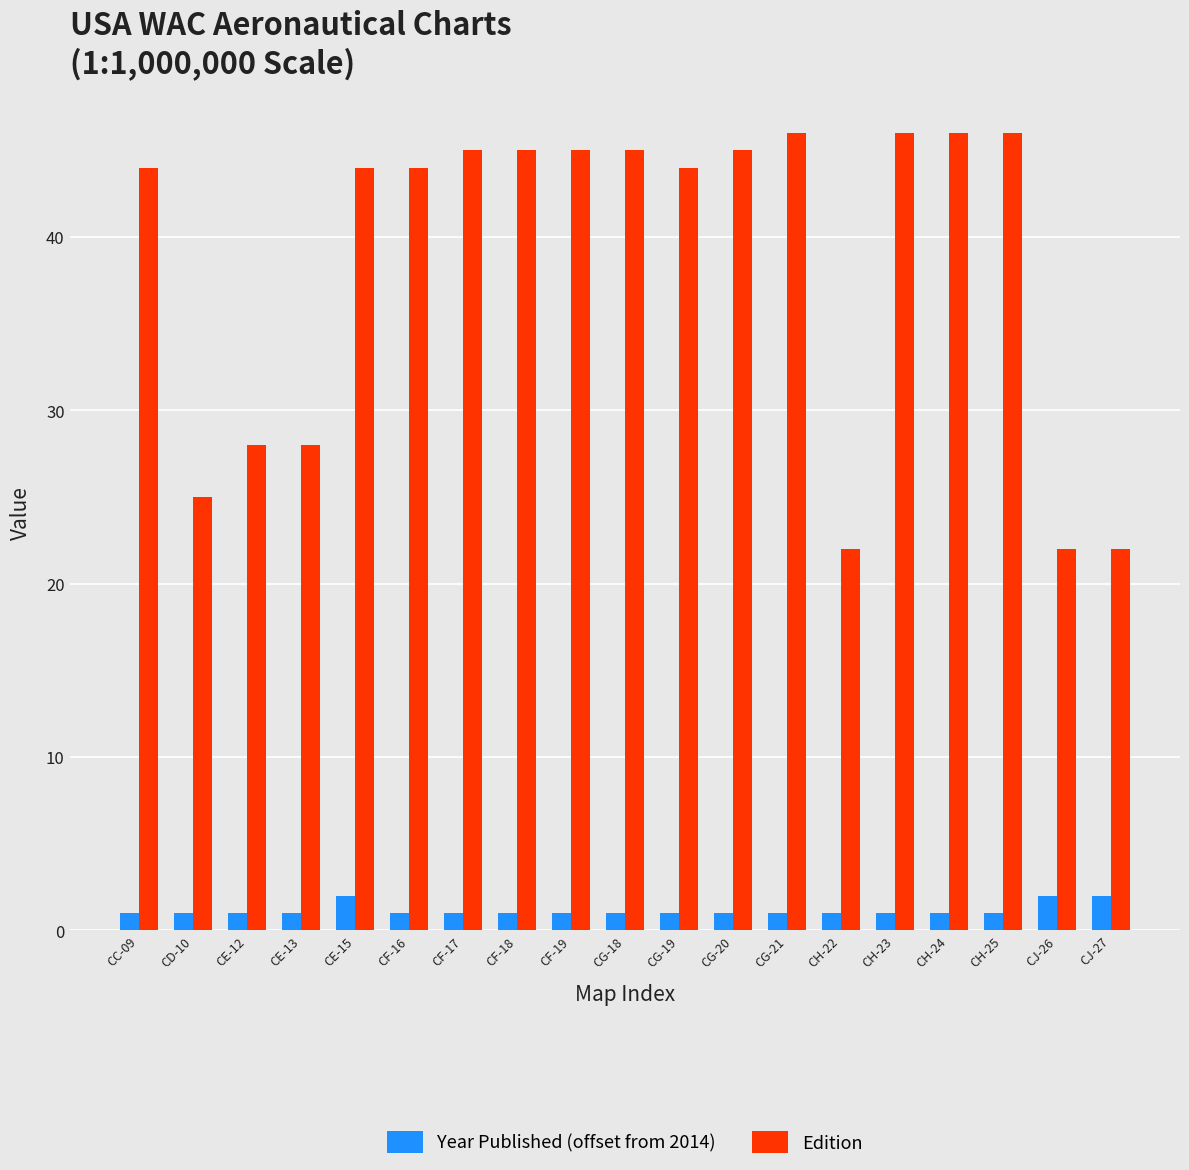

Reading left to right, extract all data points from this chart.

Year Published (offset from 2014): 1	1	1	1	2	1	1	1	1	1	1	1	1	1	1	1	1	2	2
Edition: 44	25	28	28	44	44	45	45	45	45	44	45	46	22	46	46	46	22	22